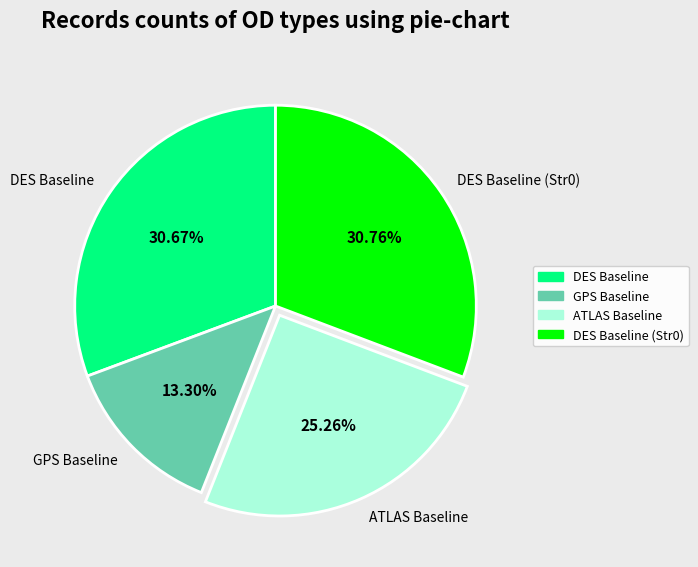

Does any single category account for the majority?

No